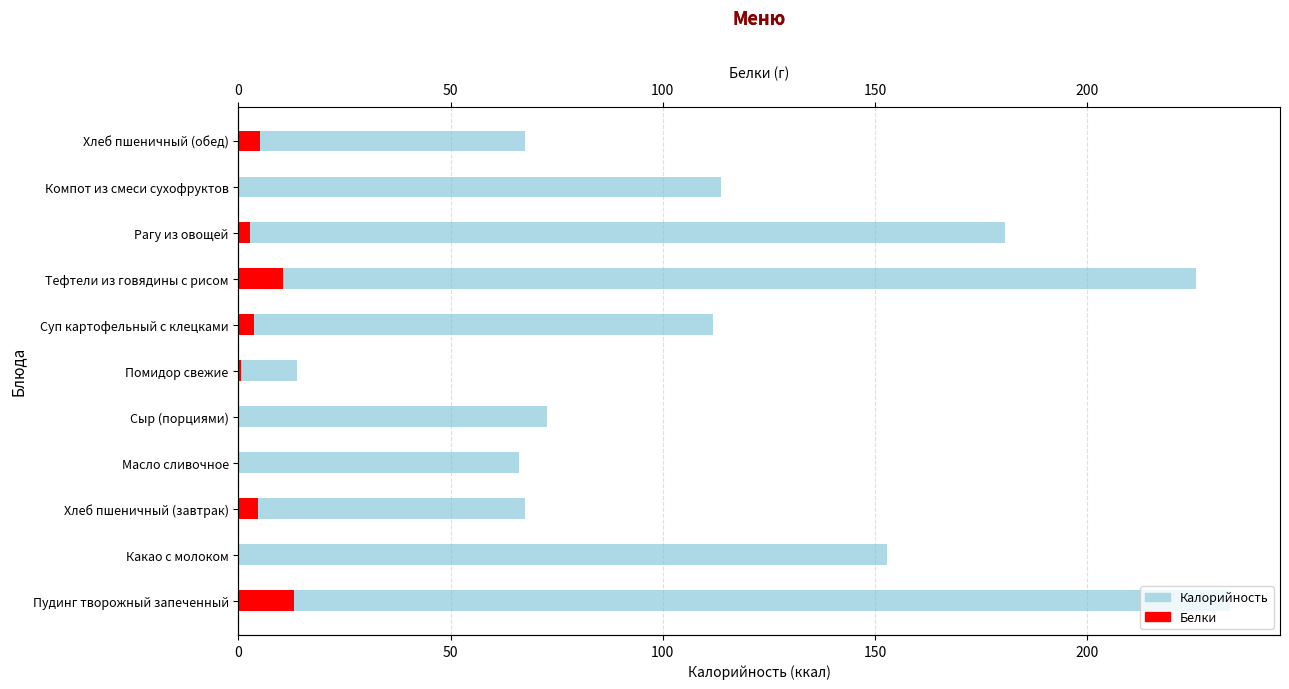

What is the difference between the Белки values at Тефтели из говядины с рисом and Хлеб пшеничный (завтрак)?

5.9